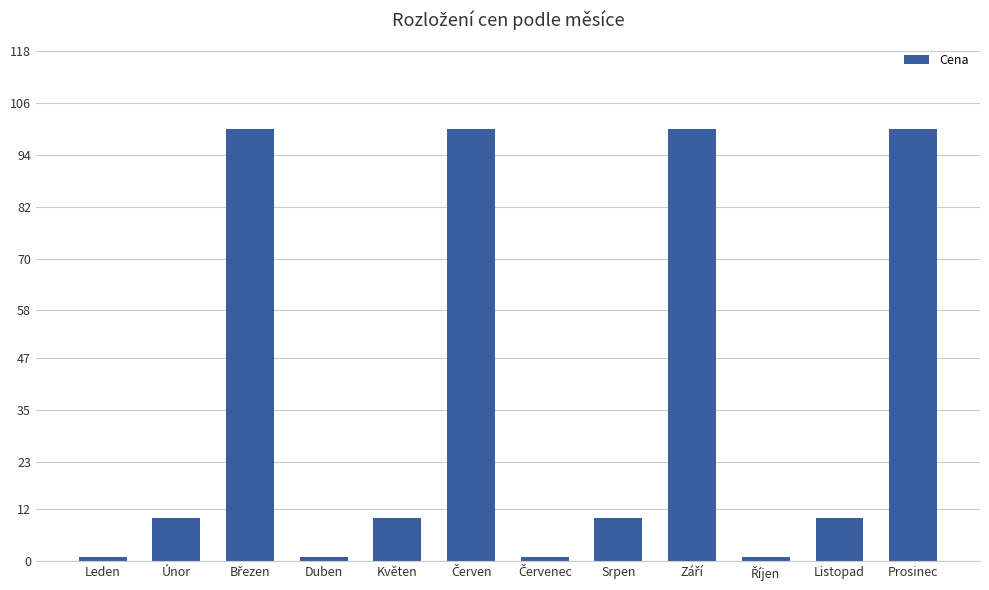

What position from the left is Srpen?

8